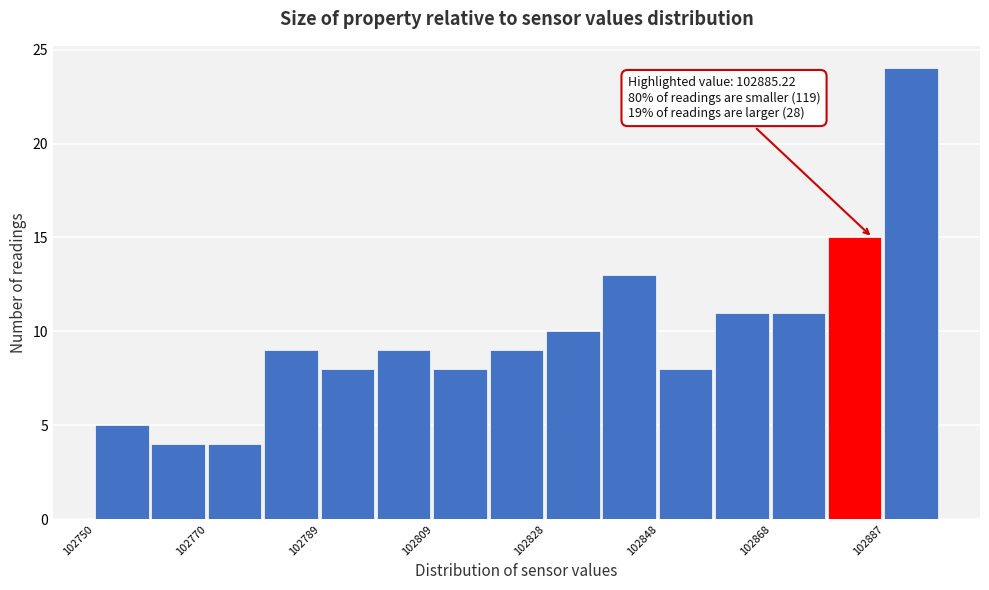

Over which range of the x-axis is the bar tallest?

102888 to 102898